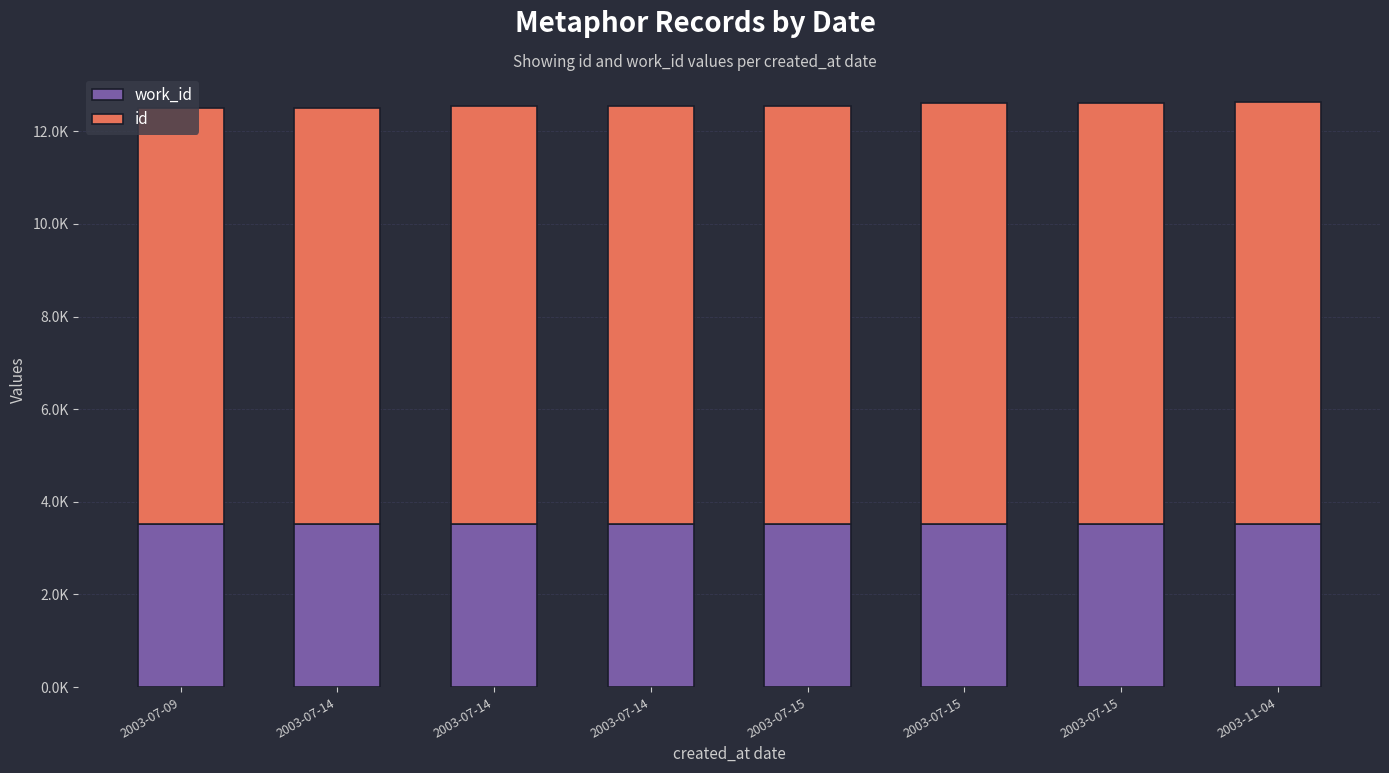

What are all the series names shown in the legend?

work_id, id